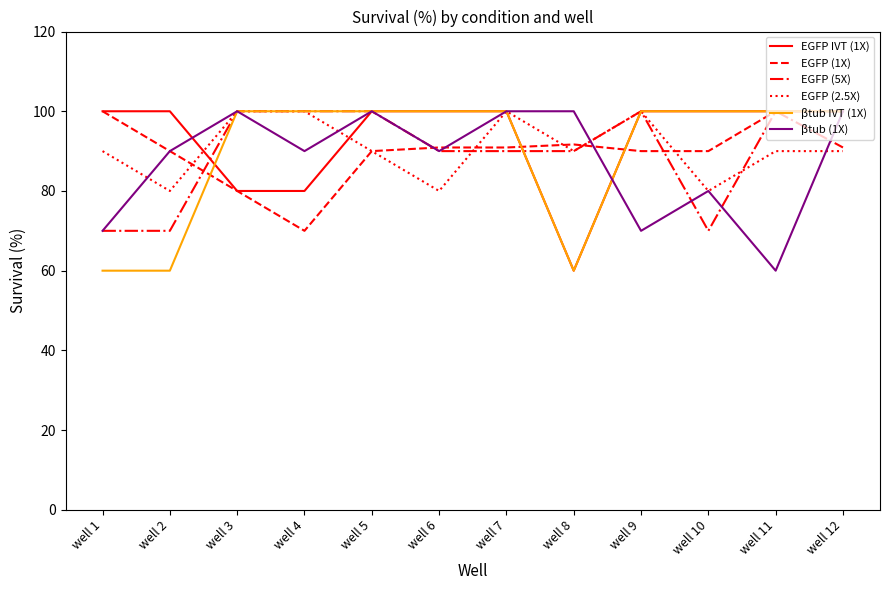

How many distinct data groups are displayed?

6